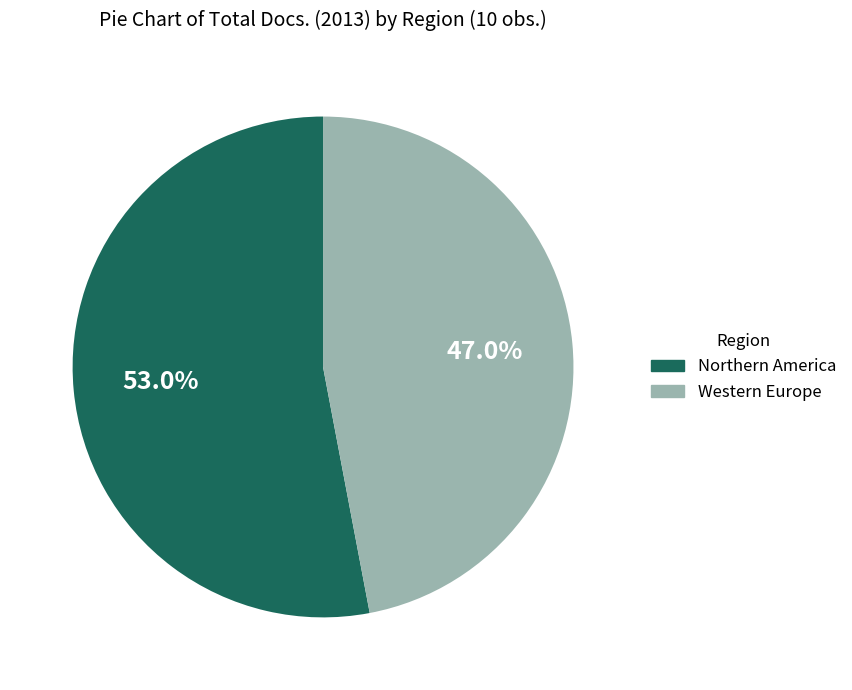

Does any single category account for the majority?

Yes